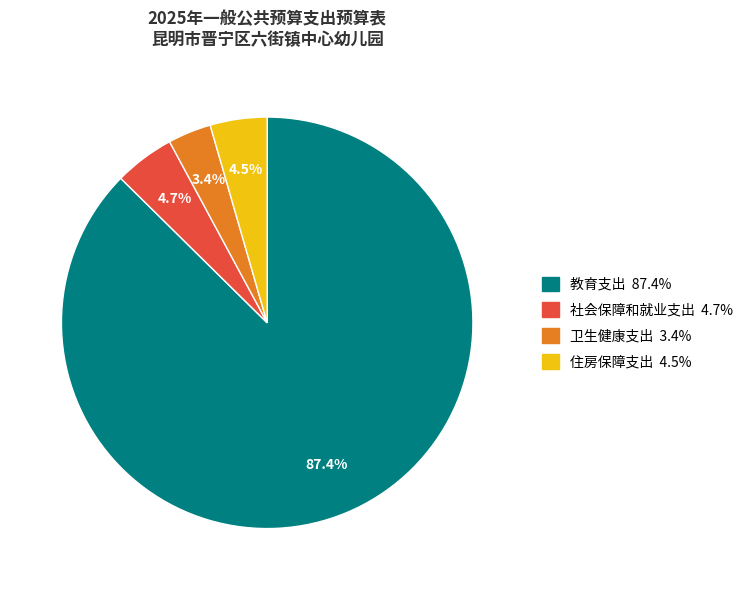

What is the largest slice in the pie chart?

教育支出